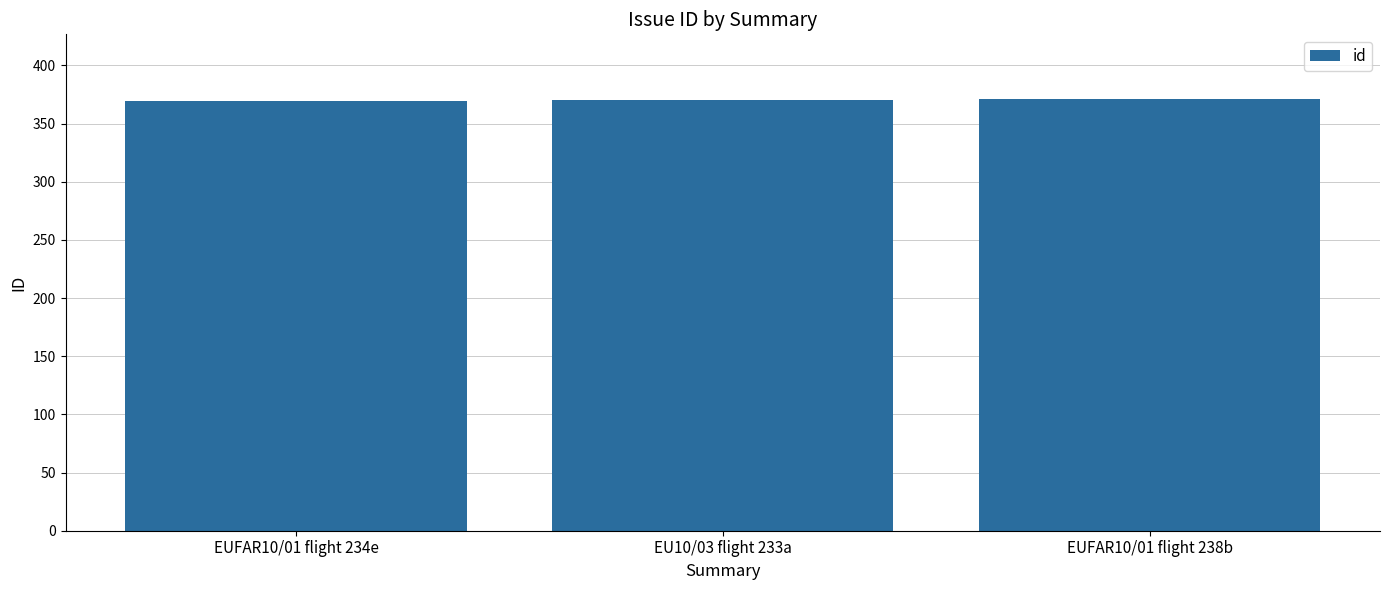

Approximately how many times larger is the value at EUFAR10/01 flight 238b compared to EU10/03 flight 233a?

1.0